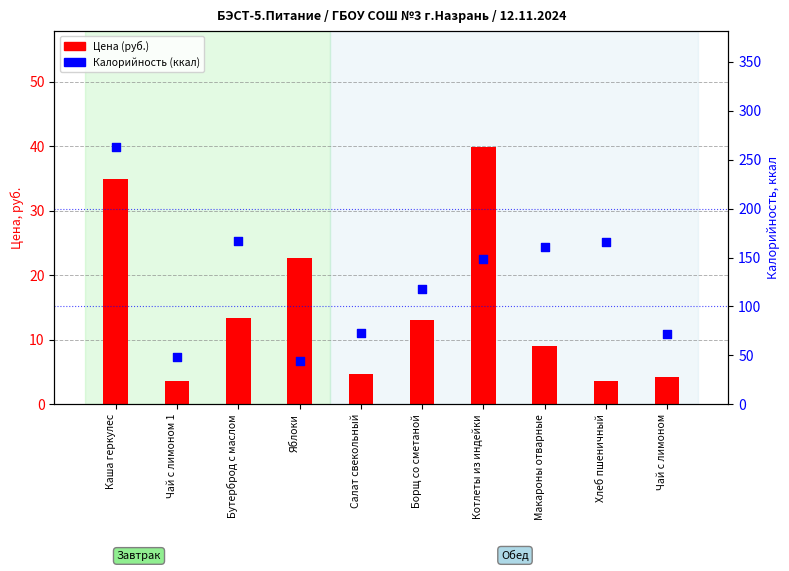

What are all the series names shown in the legend?

Цена (руб.), Калорийность (ккал)